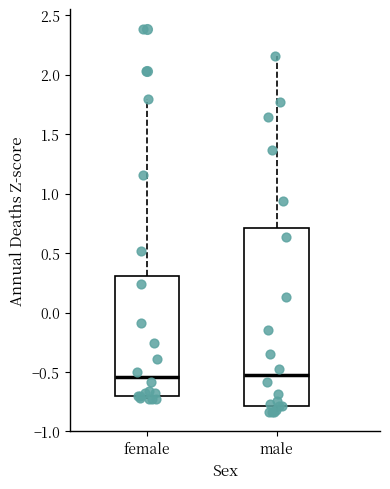

Where is the lower edge of the box for male on the y-axis? The values are not printed on the chart, so give them approximately, as read against the axis.

-0.80